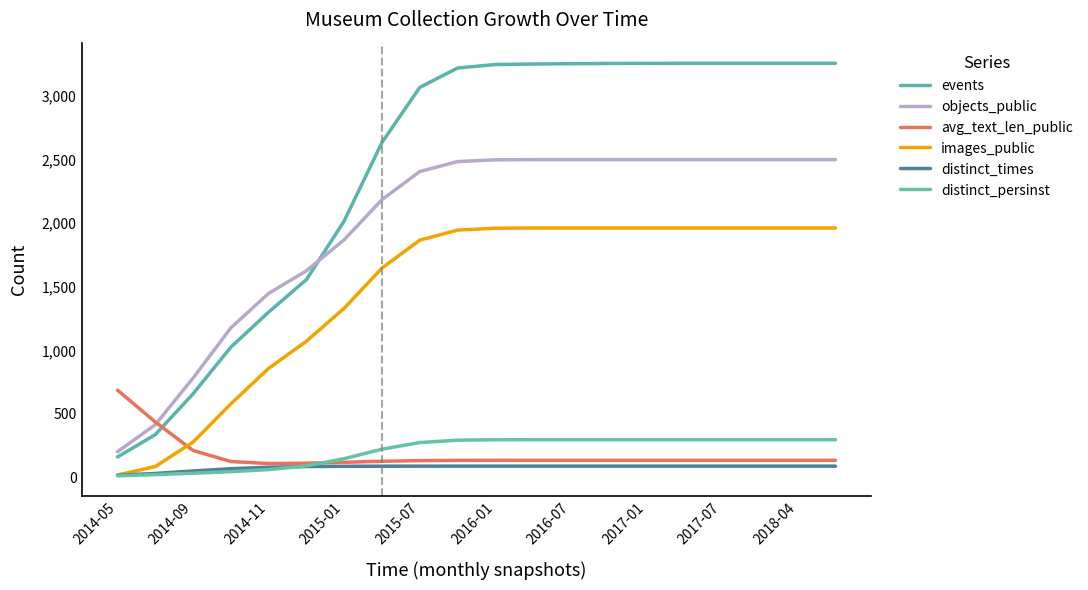

How many lines are shown in the chart?

6